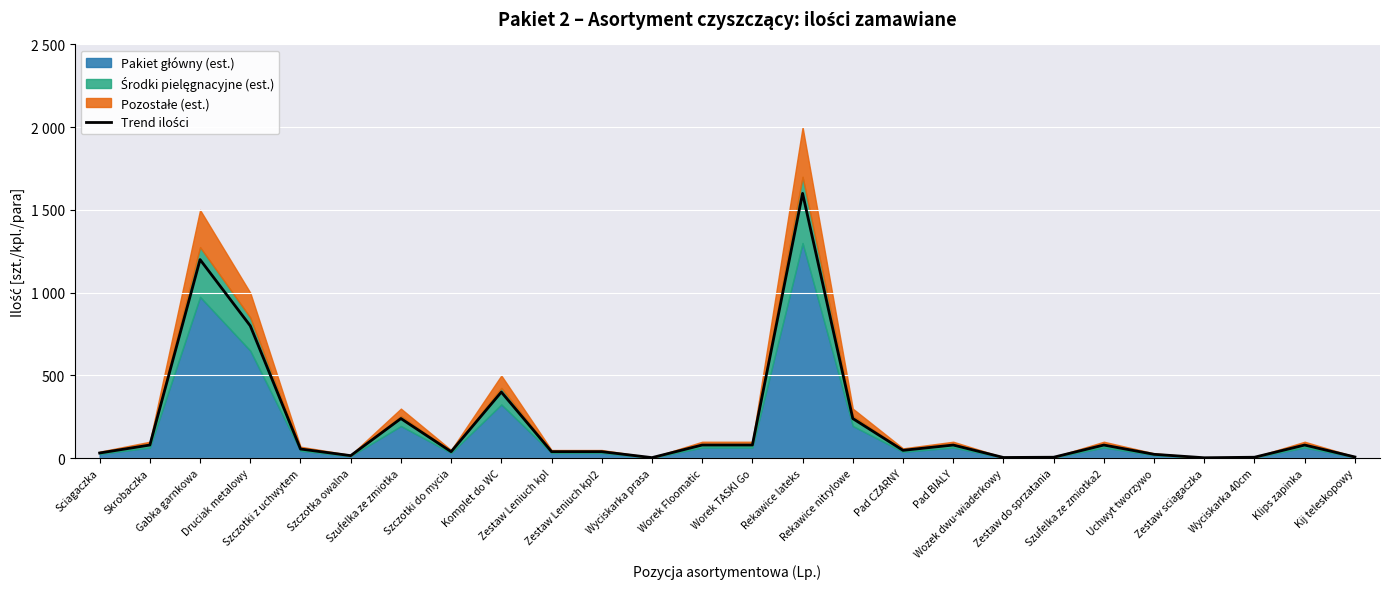

Rank the categories by value from highest to lowest.

Rekawice lateks, Gabka garnkowa, Druciak metalowy, Komplet do WC, Szufelka ze zmiotka, Rekawice nitrylowe, Skrobaczka, Worek Floomatic, Worek TASKI Go, Pad BIALY, Szufelka ze zmiotka2, Klips zapinka, Szczotki z uchwytem, Pad CZARNY, Szczotki do mycia, Zestaw Leniuch kpl, Zestaw Leniuch kpl2, Sciagaczka, Uchwyt tworzywo, Szczotka owalna, Kij teleskopowy, Zestaw do sprzatania, Wyciskarka 40cm, Wozek dwu-wiaderkowy, Wyciskarka prasa, Zestaw sciagaczka